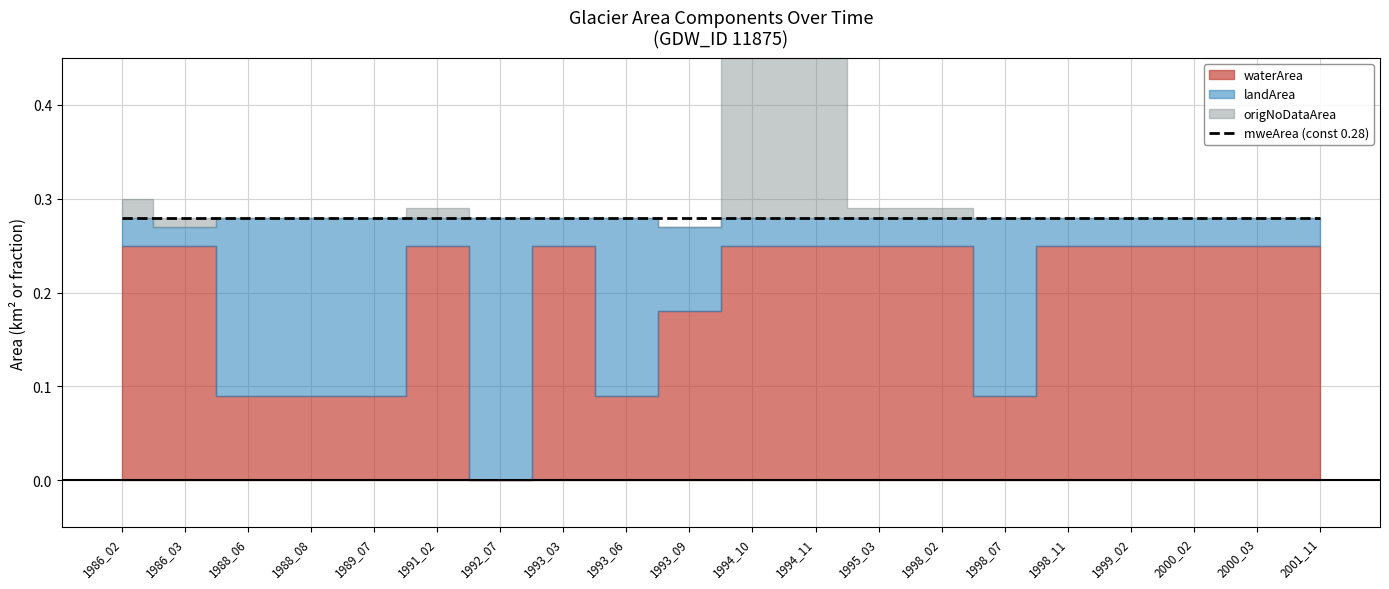

What is the sum of all waterArea values?

3.9